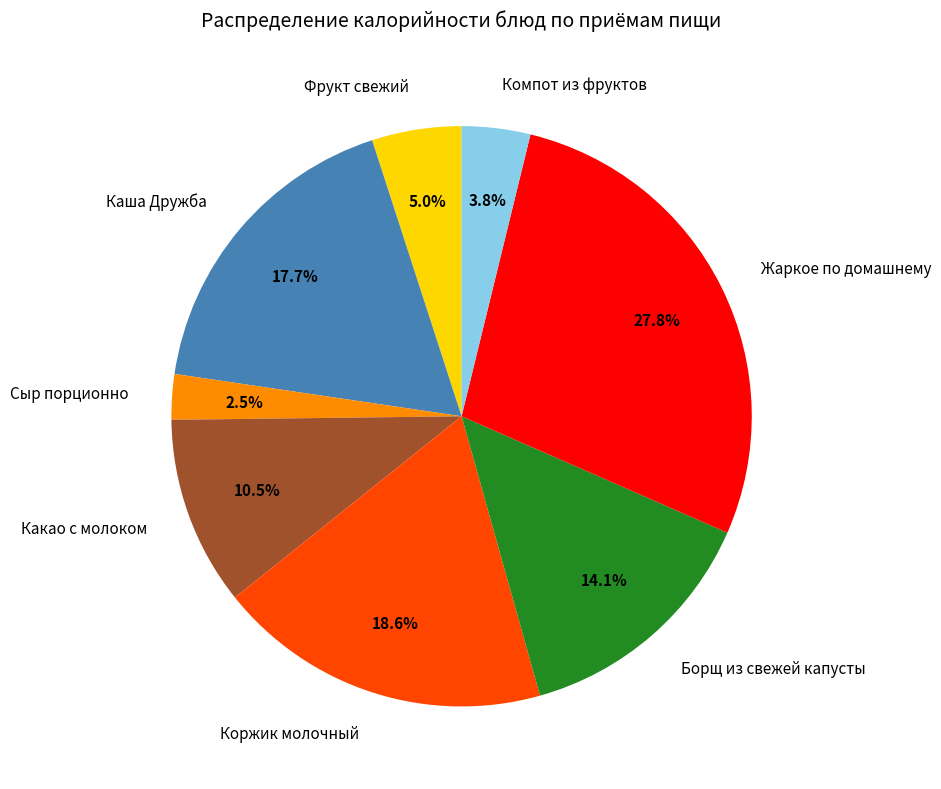

Does Каша Дружба represent more than half of the total?

No